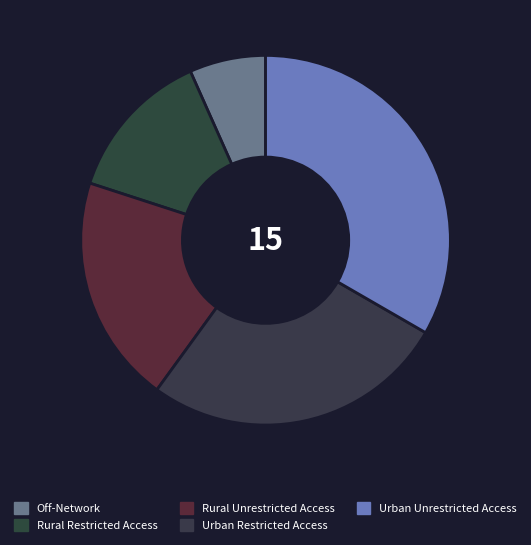

Which has a higher value, Urban Unrestricted Access or Urban Restricted Access?

Urban Unrestricted Access